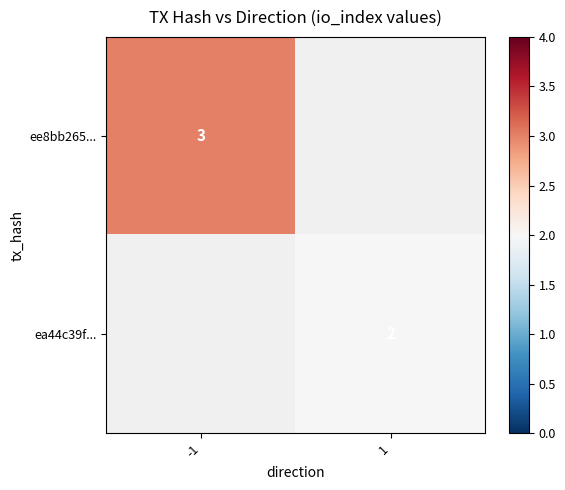

True or false: ee8bb265... has a value of 2 at -1.

False